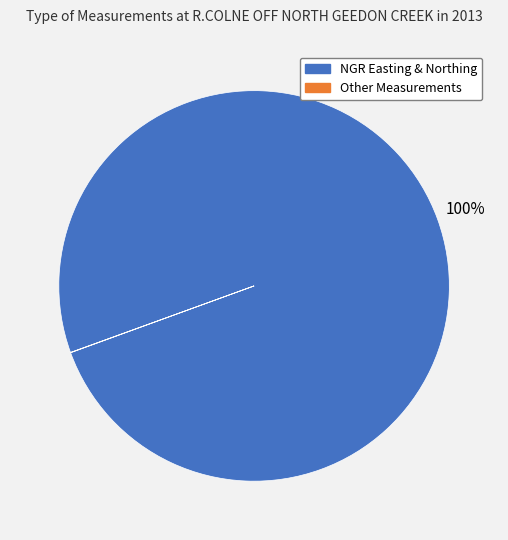

Is there a majority slice in this chart?

Yes